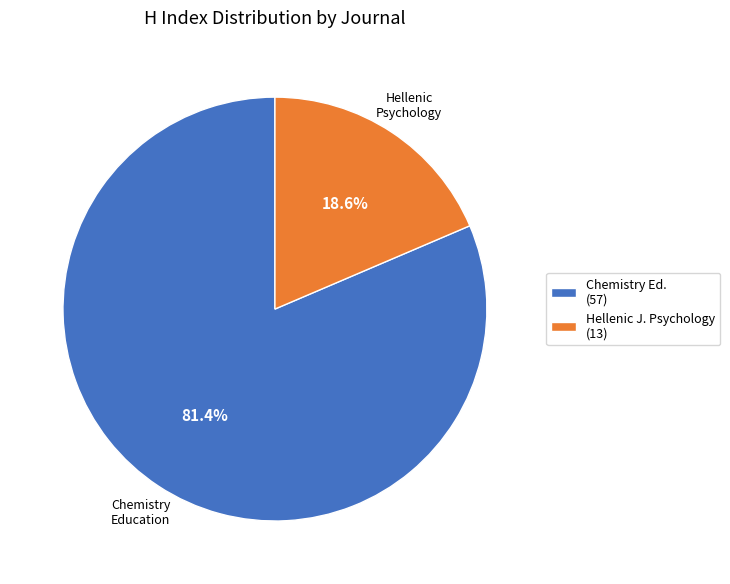

Combined, what portion of the pie is Hellenic J. Psychology (13) and Chemistry Ed. (57)?

100.0%